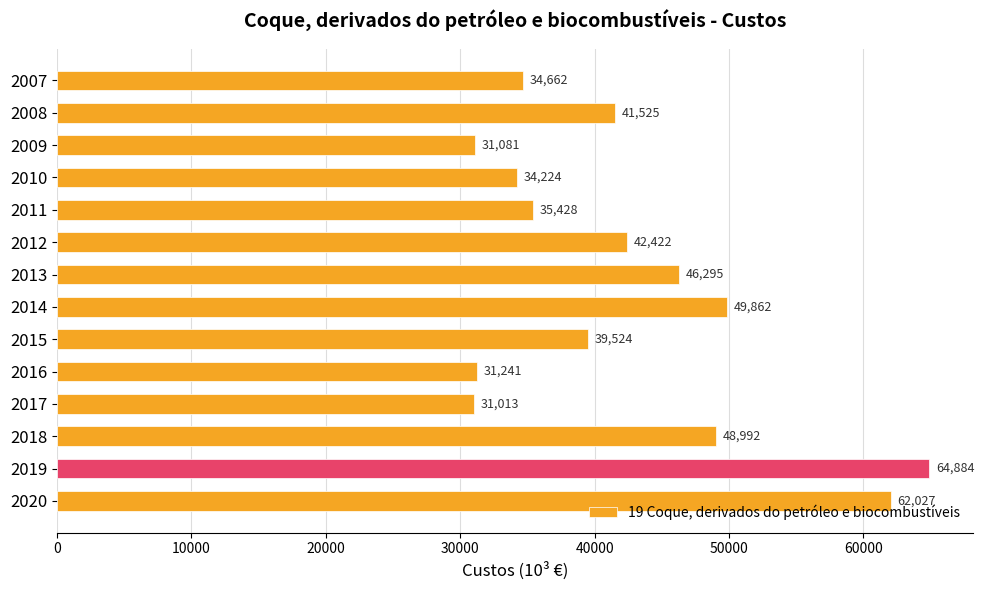

How many data points are above 41524?

7